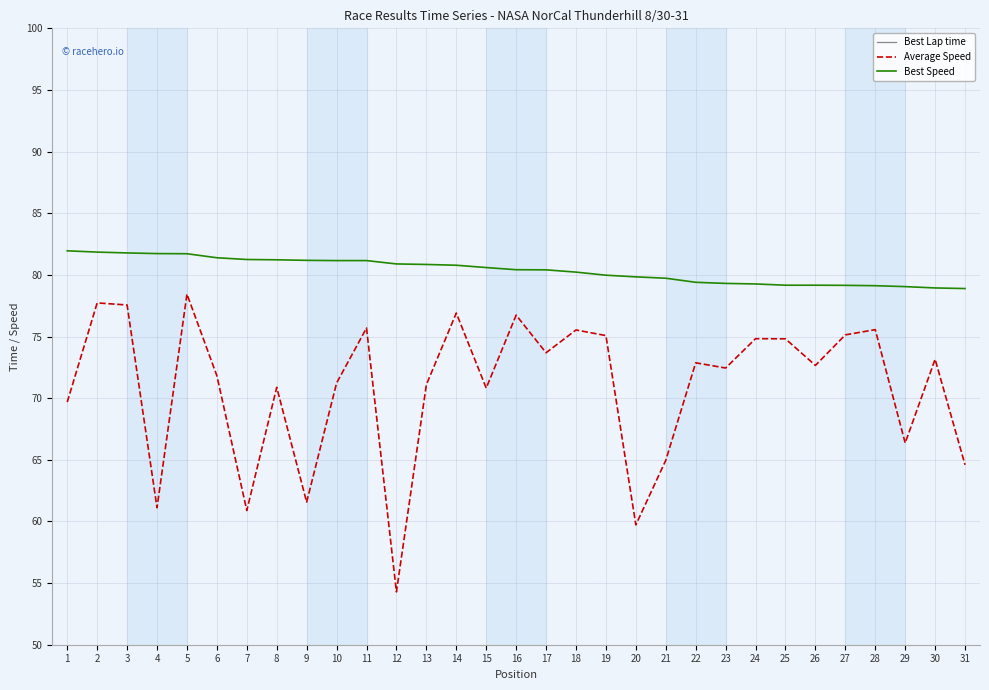

Which series has the largest range (max minus min)?

Average Speed